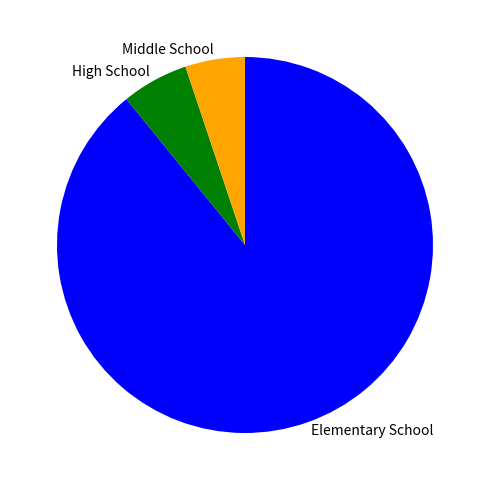

Which has a higher value, Middle School or Elementary School?

Elementary School